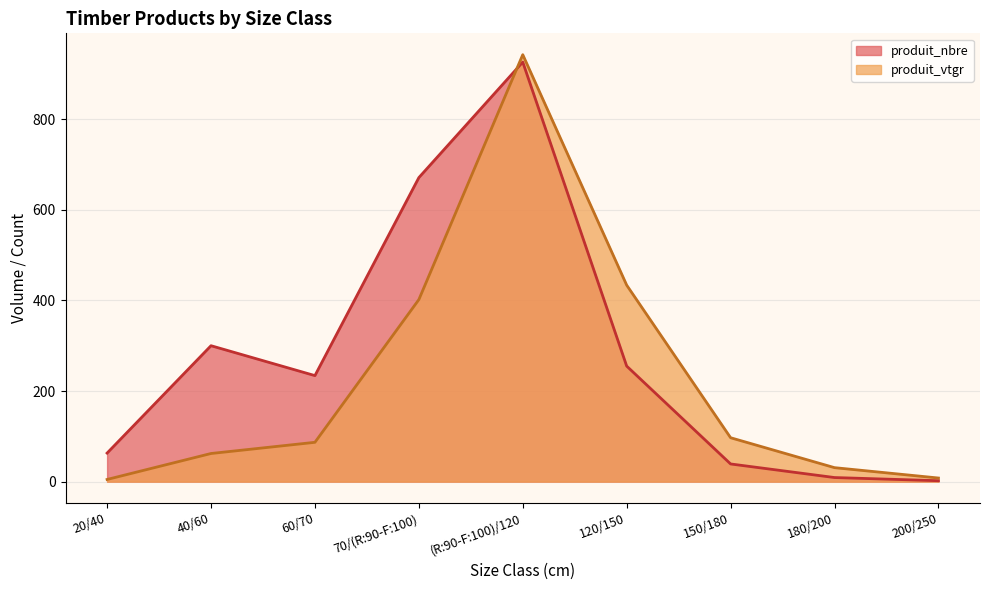

At which category is the sum across all series the highest?

(R:90-F:100)/120